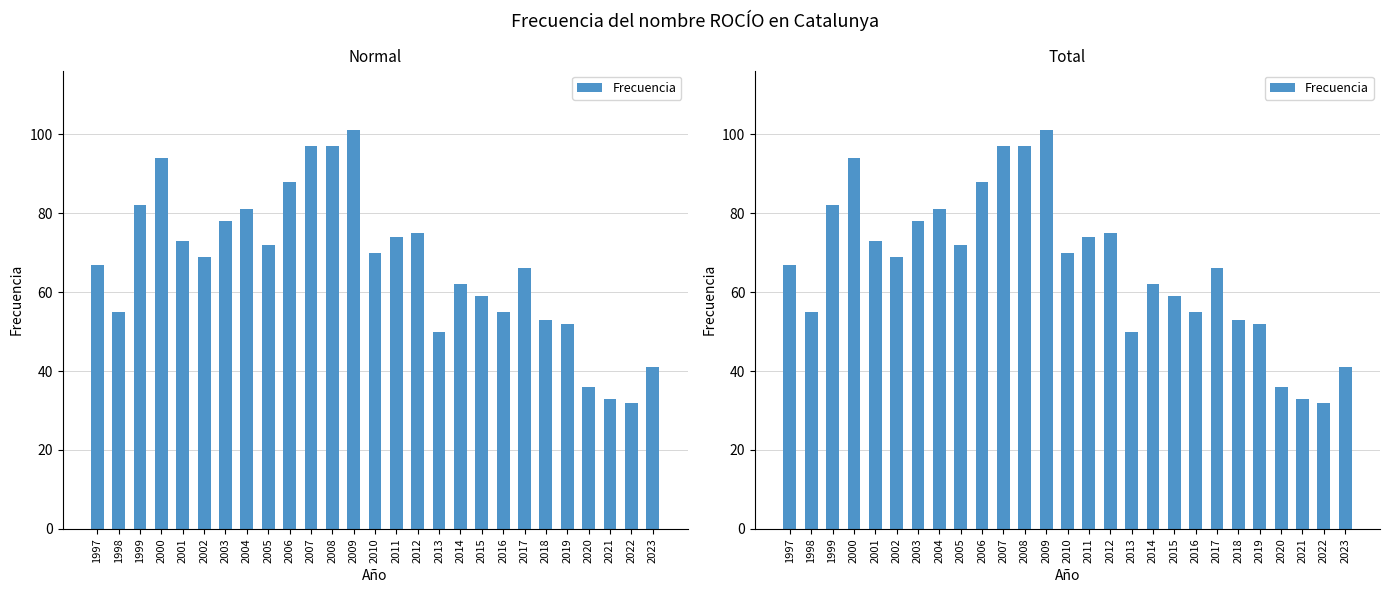

How many bars are there in total?

27